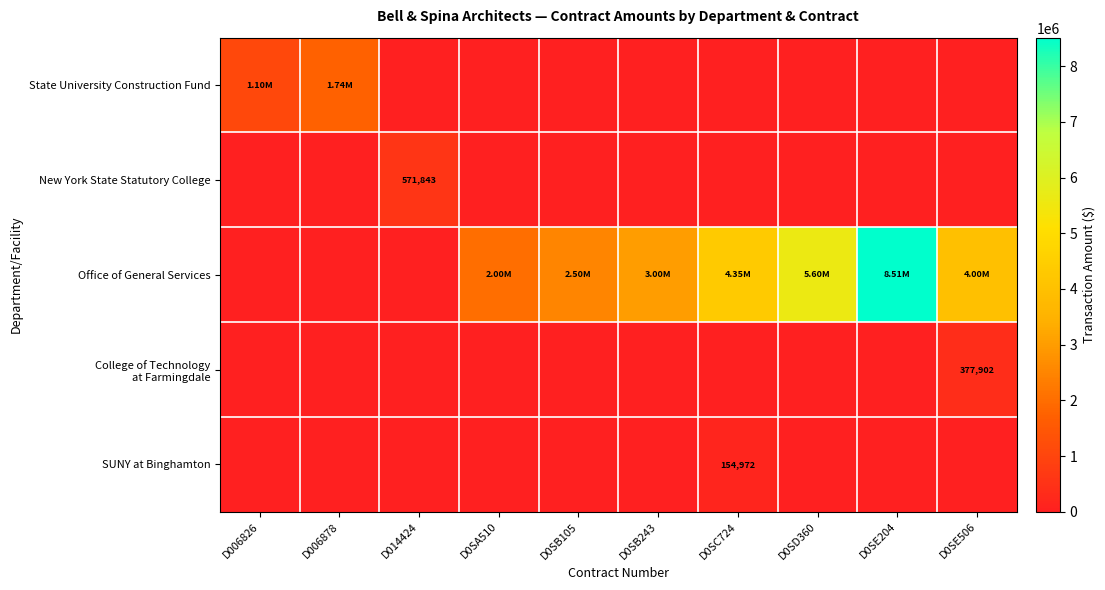

The value of College of Technology at Farmingdale at D006826 is 167773. True or false?

False